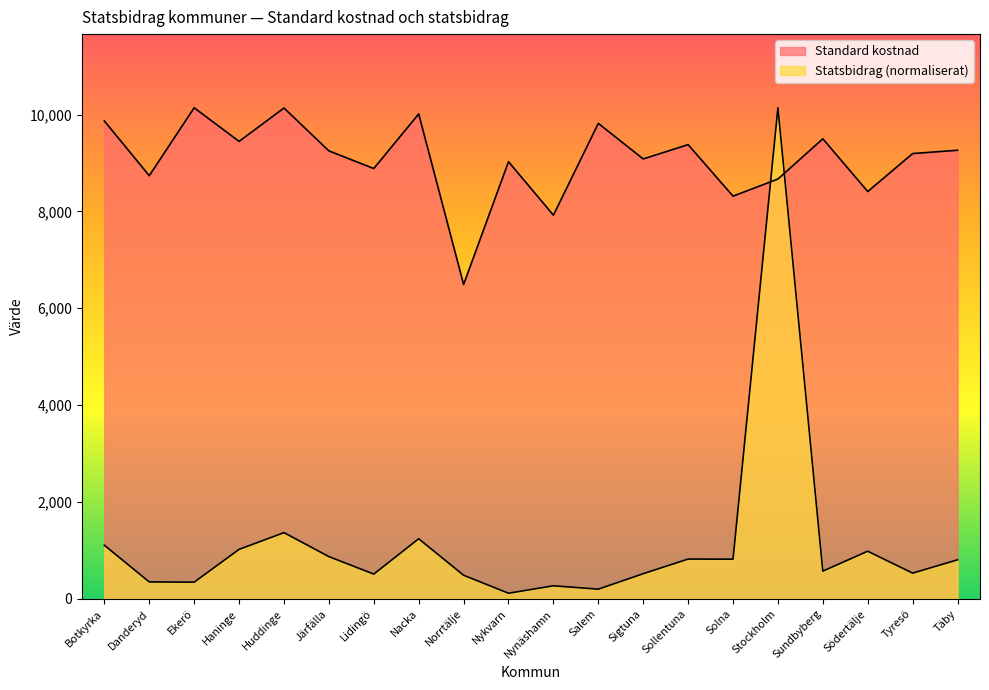

Where is Standard kostnad nearest to the value 8315?

Solna